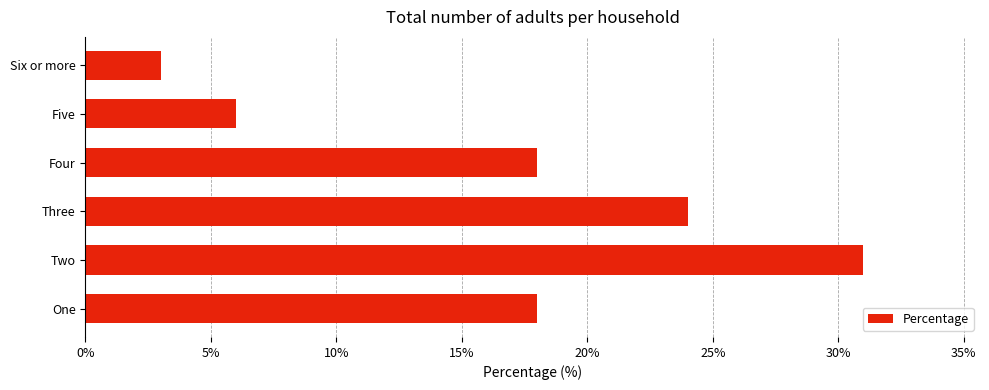

What is the difference between the second highest and second lowest values?

18